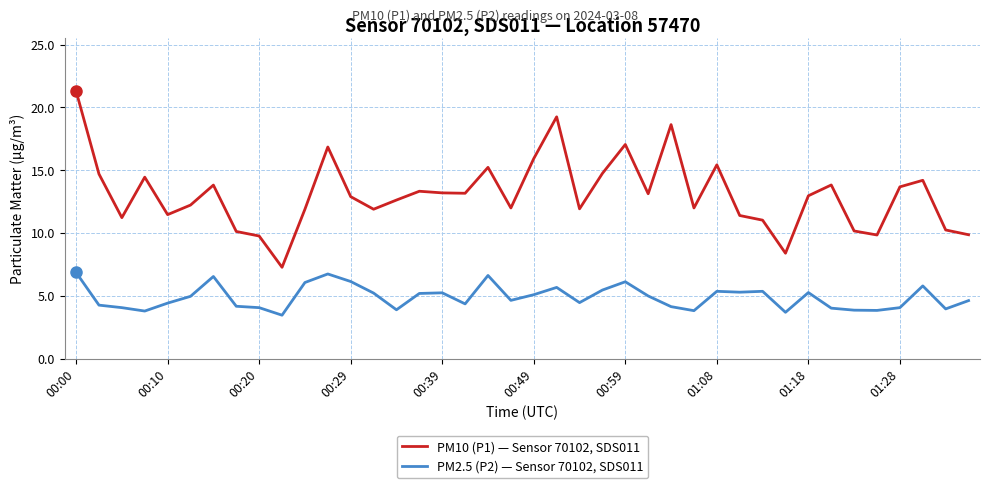

Which series has the widest spread of values?

PM10 (P1) — Sensor 70102, SDS011